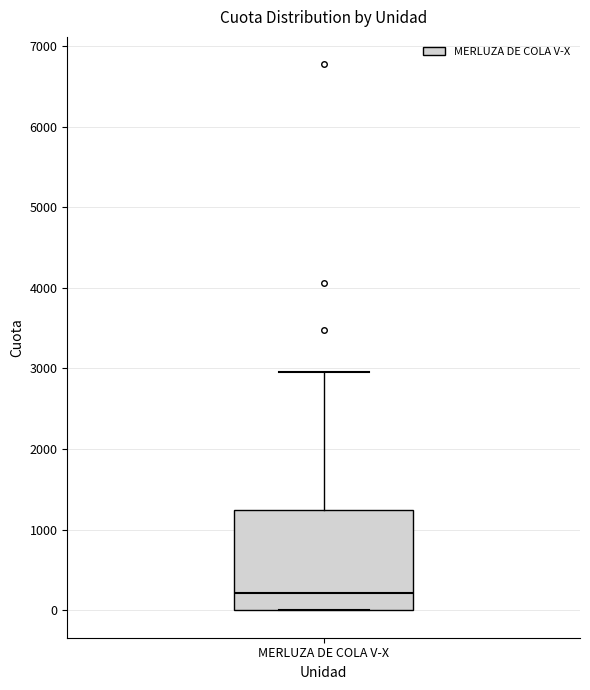

Read this box plot against the y-axis: the position of the median line, the range covered by the box, and the ends of both whiskers. The values are not printed on the chart, so give them approximately, as read against the axis.

median 200, box 0 to 1200, whiskers 0 to 3000